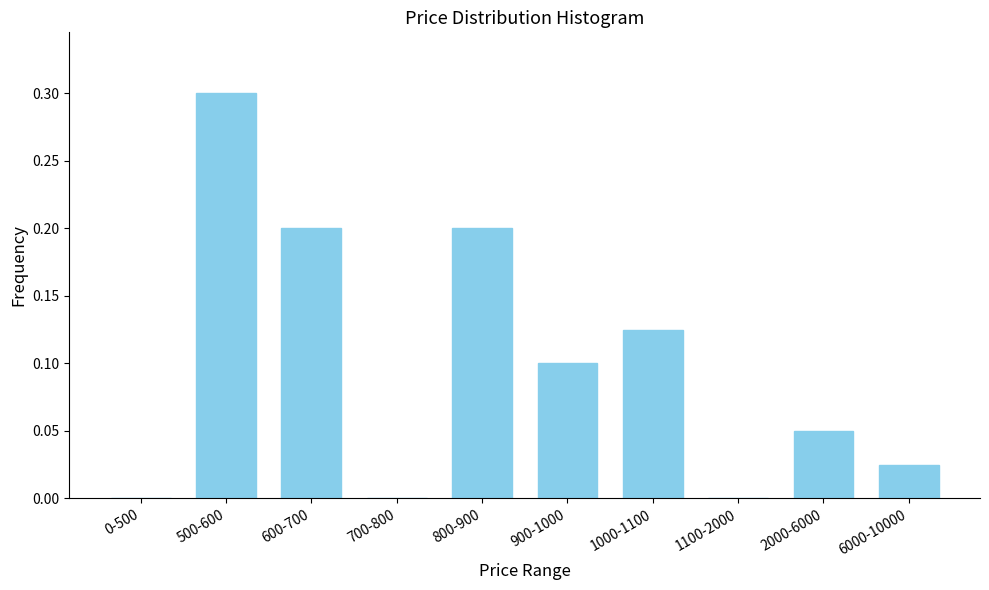

Between 900-1000 and 700-800, which is larger?

900-1000